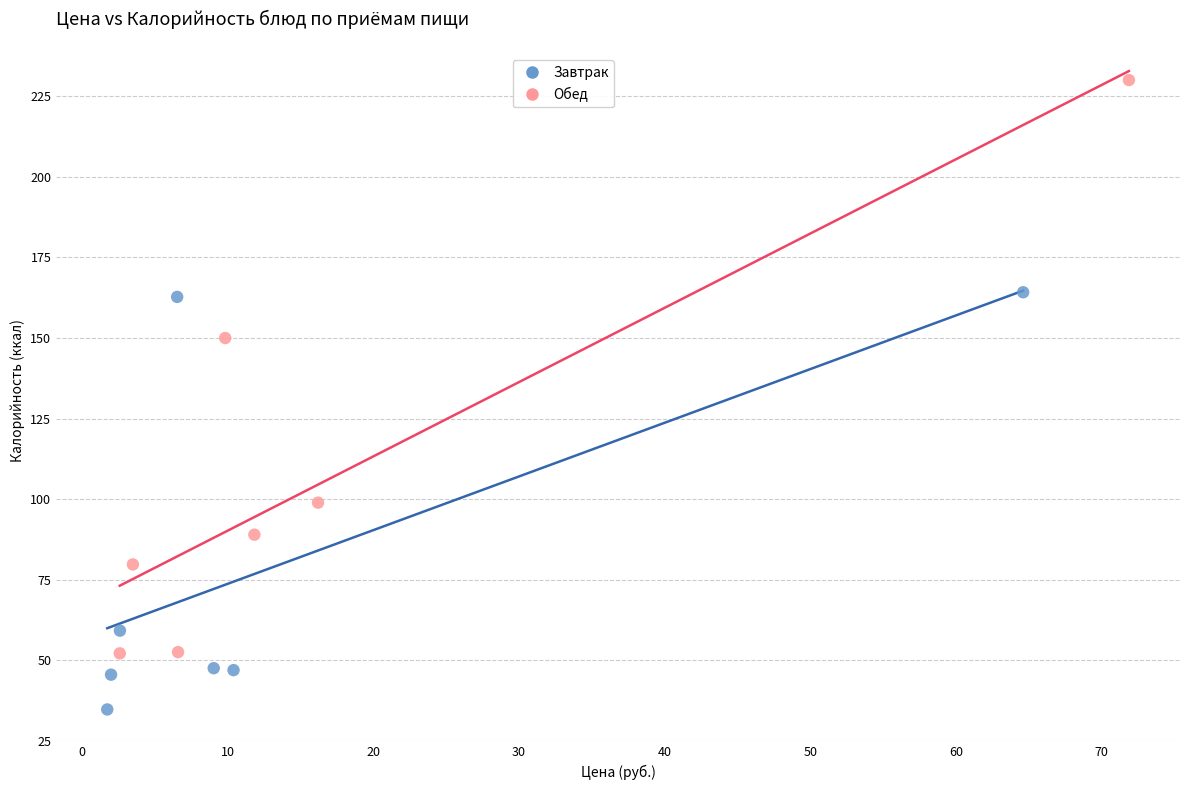

Which series has the largest Y range (max minus min)?

Обед